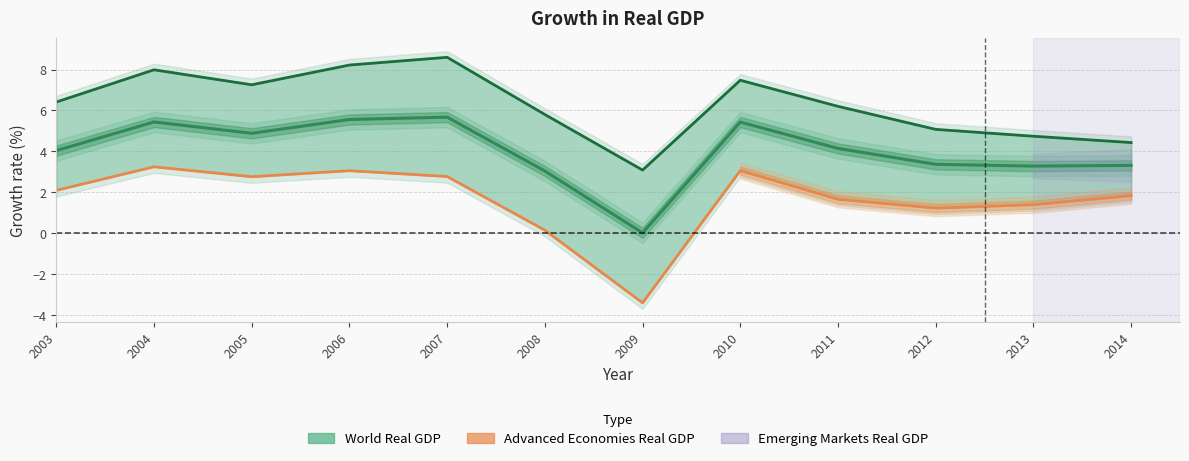

Where is the first local maximum for Emerging Markets Real GDP?

2004